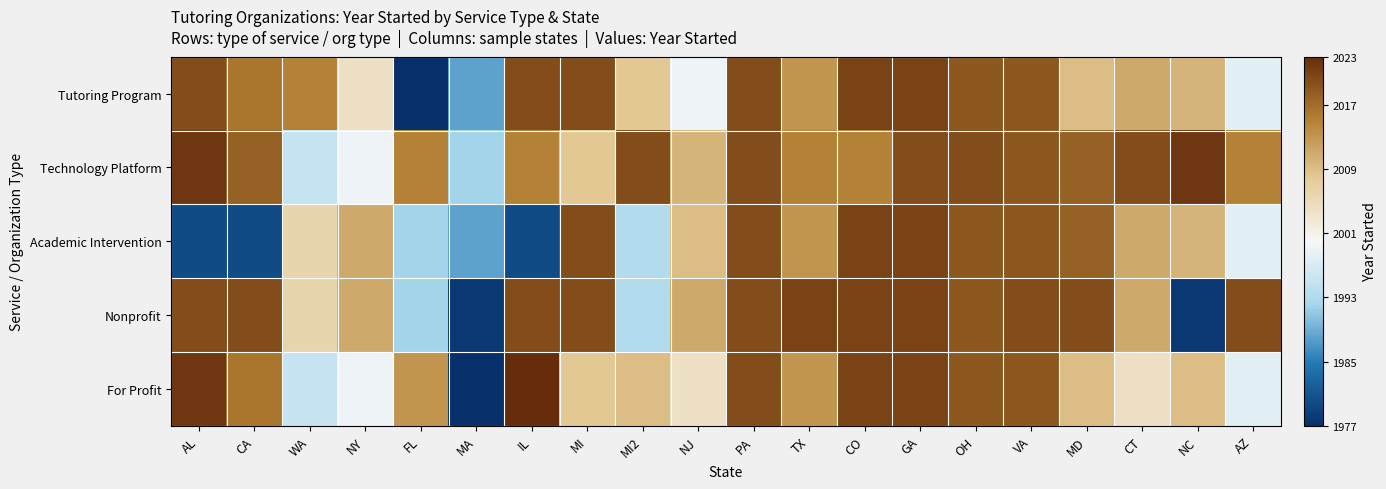

Reading left to right, transcribe all the data shown in this chart.

Tutoring Program: AL=2020	CA=2016	WA=2015	NY=2004	FL=1977	MA=1988	IL=2020	MI=2020	MI2=2008	NJ=1999	PA=2020	TX=2013	CO=2021	GA=2021	OH=2019	VA=2019	MD=2009	CT=2011	NC=2010	AZ=1998
Technology Platform: AL=2022	CA=2018	WA=1995	NY=1999	FL=2015	MA=1992	IL=2015	MI=2008	MI2=2020	NJ=2010	PA=2020	TX=2015	CO=2015	GA=2020	OH=2020	VA=2019	MD=2018	CT=2020	NC=2022	AZ=2015
Academic Intervention: AL=1980	CA=1980	WA=2006	NY=2011	FL=1992	MA=1988	IL=1980	MI=2020	MI2=1993	NJ=2009	PA=2020	TX=2013	CO=2021	GA=2021	OH=2019	VA=2019	MD=2018	CT=2011	NC=2010	AZ=1998
Nonprofit: AL=2020	CA=2020	WA=2006	NY=2011	FL=1992	MA=1978	IL=2020	MI=2020	MI2=1993	NJ=2011	PA=2020	TX=2021	CO=2021	GA=2021	OH=2019	VA=2020	MD=2020	CT=2011	NC=1978	AZ=2020
For Profit: AL=2022	CA=2016	WA=1995	NY=1999	FL=2013	MA=1977	IL=2023	MI=2008	MI2=2009	NJ=2004	PA=2020	TX=2013	CO=2021	GA=2021	OH=2019	VA=2019	MD=2009	CT=2004	NC=2009	AZ=1998